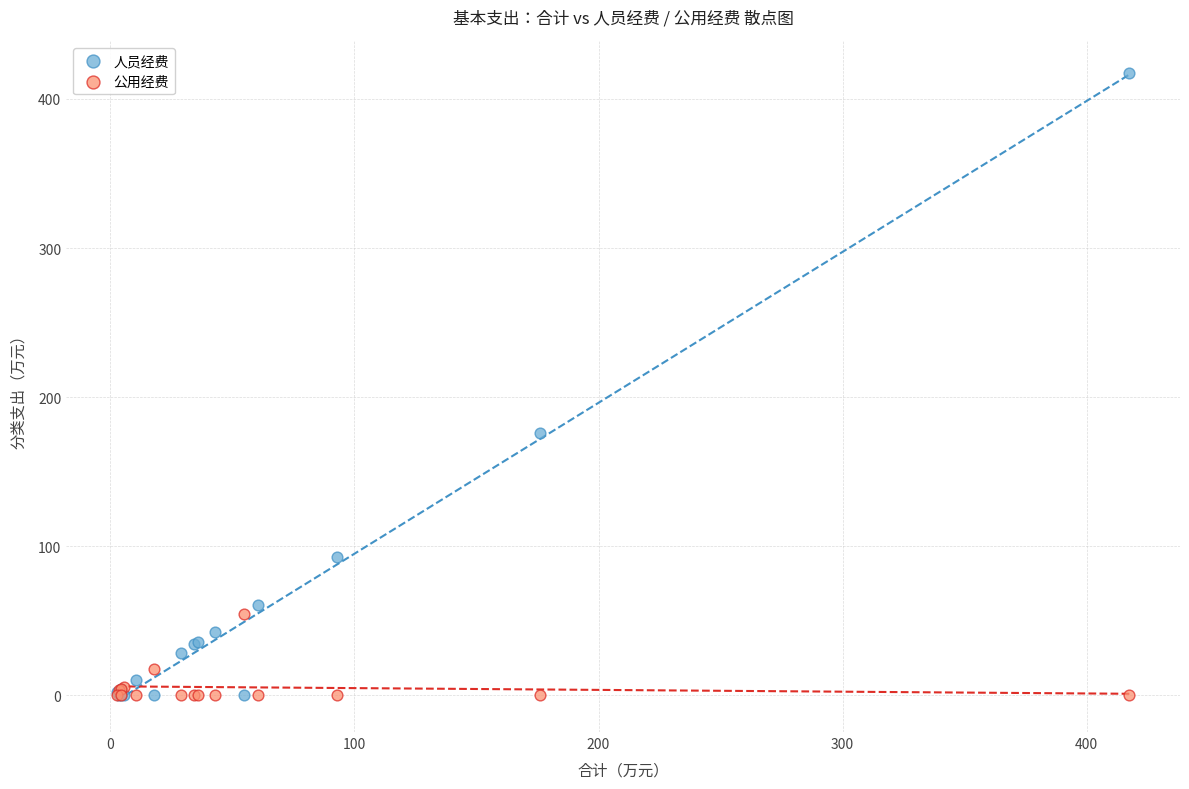

Which series has the widest spread of Y values?

人员经费